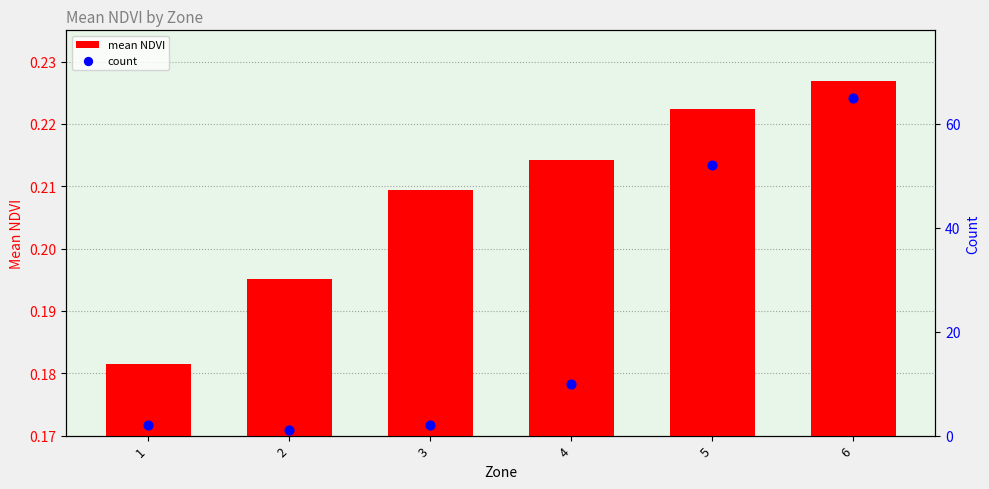

What is the total value across all series at 4?

10.2